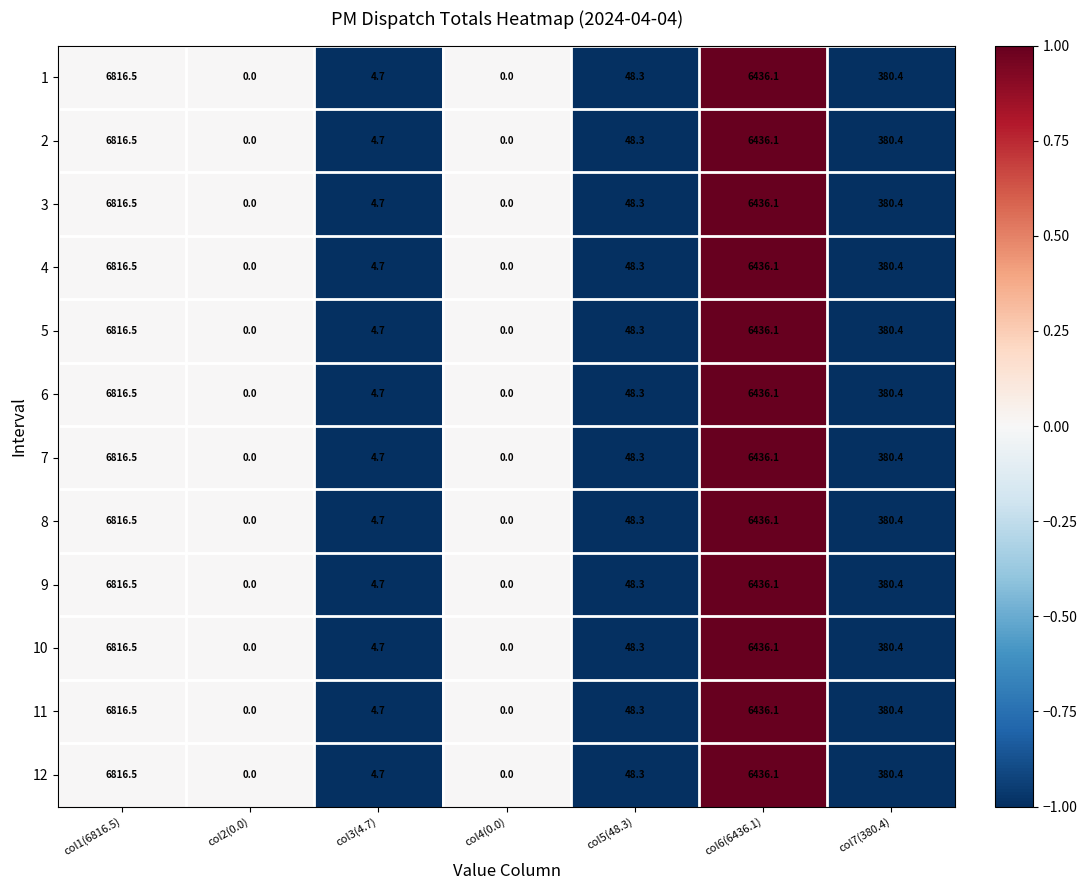

What is the sum of all 11 values?

13686.0